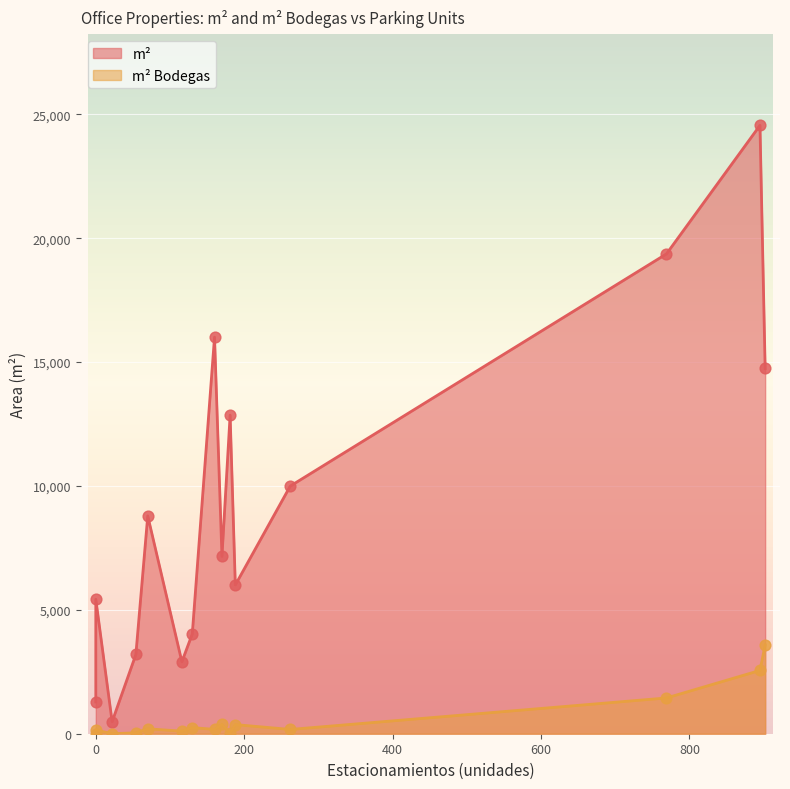

Which series reaches the minimum Y coordinate?

m² Bodegas